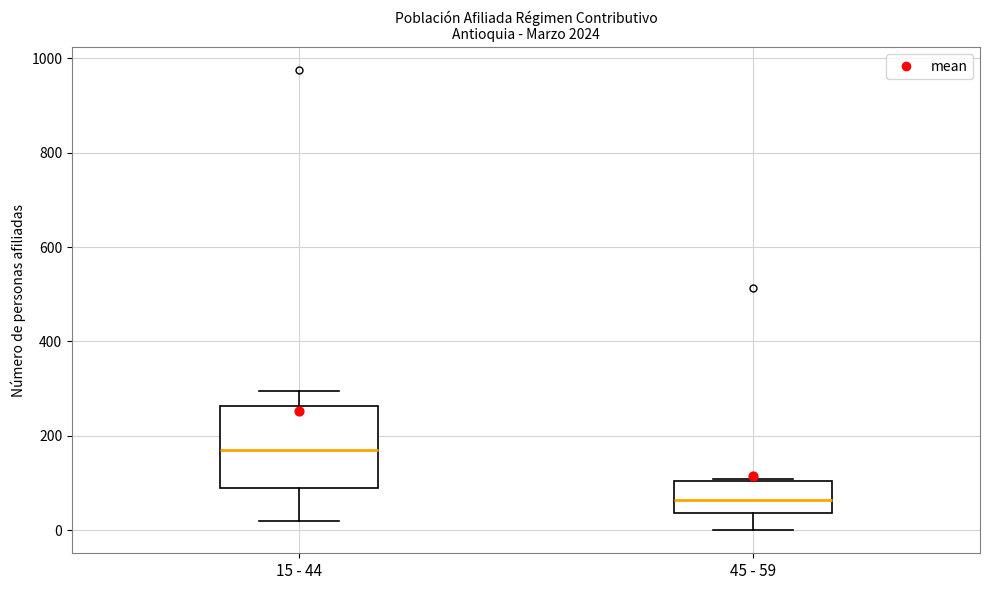

Which box has the highest median line?

15 - 44